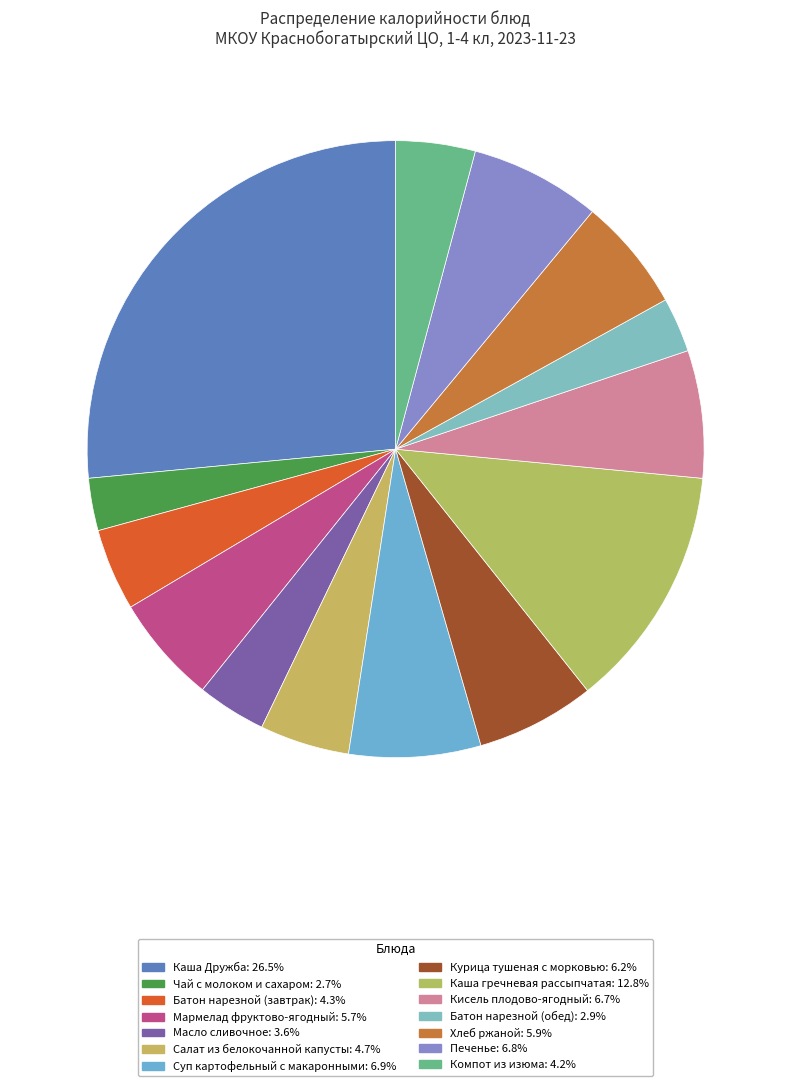

Is there a majority slice in this chart?

No